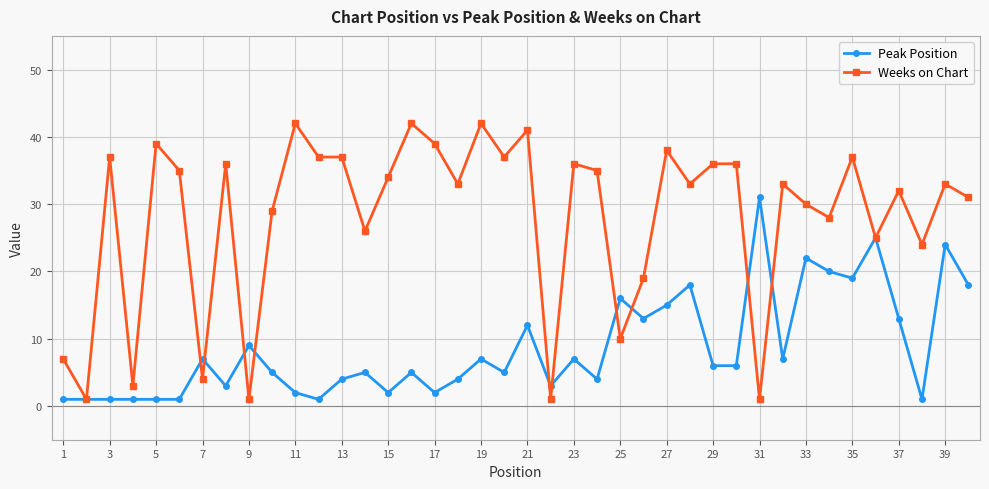

What is the maximum value for Peak Position?

31